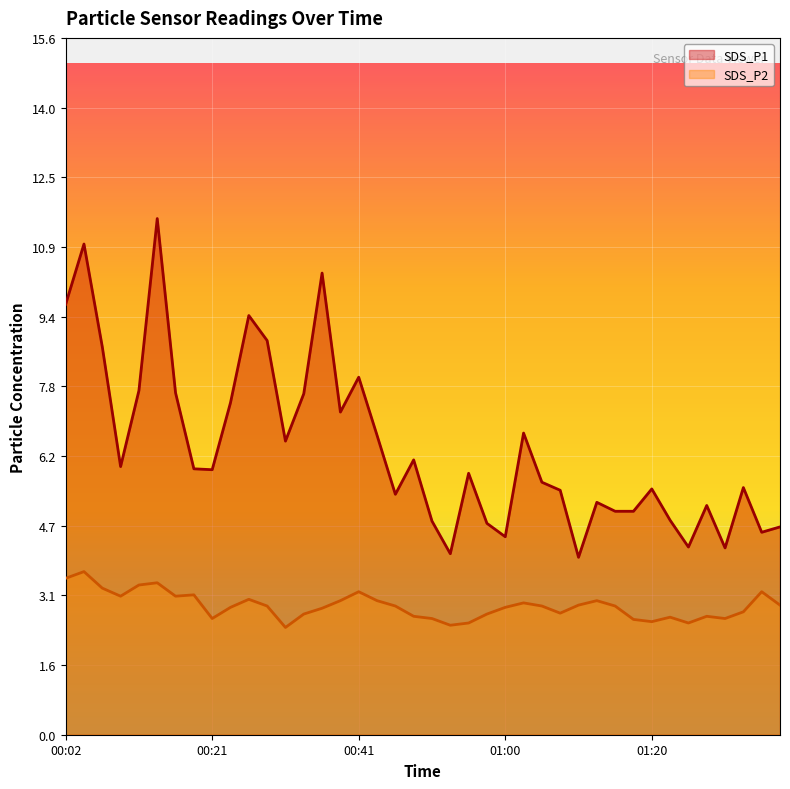

True or false: SDS_P1 has more than 1 points higher than both neighbors.

True